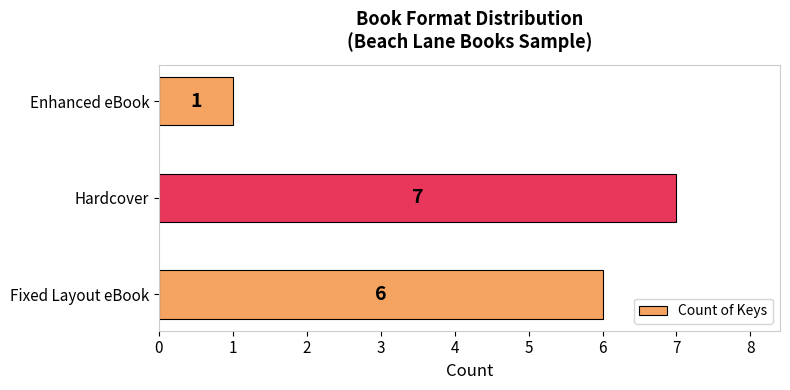

True or false: the data shows 1 at Enhanced eBook.

True